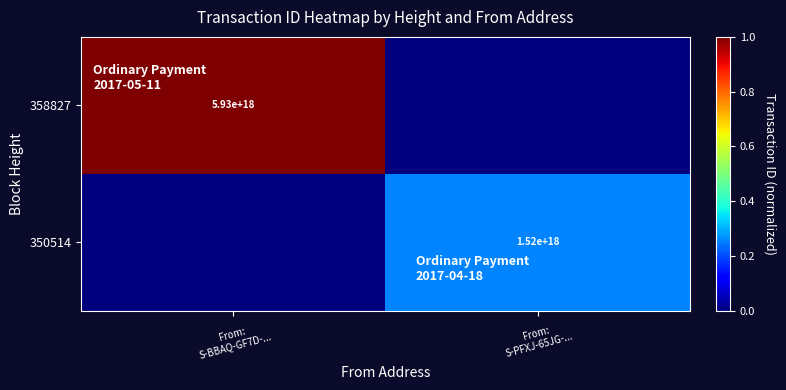

What is the average value of the 358827 series?

0.5